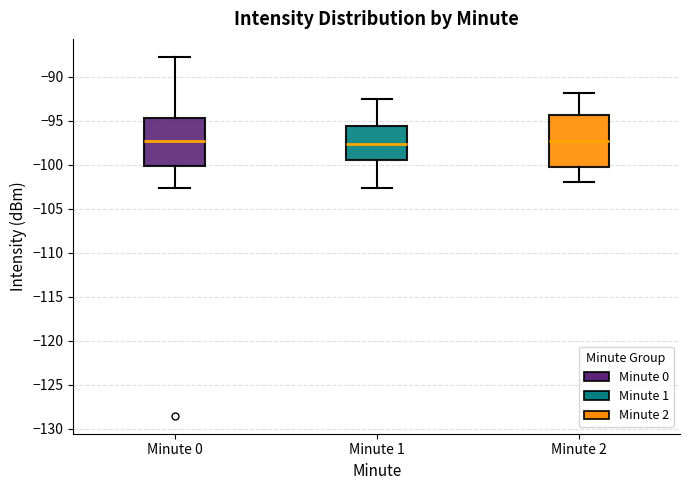

Where is the lower edge of the box for Minute 1 on the y-axis? The values are not printed on the chart, so give them approximately, as read against the axis.

-99.5